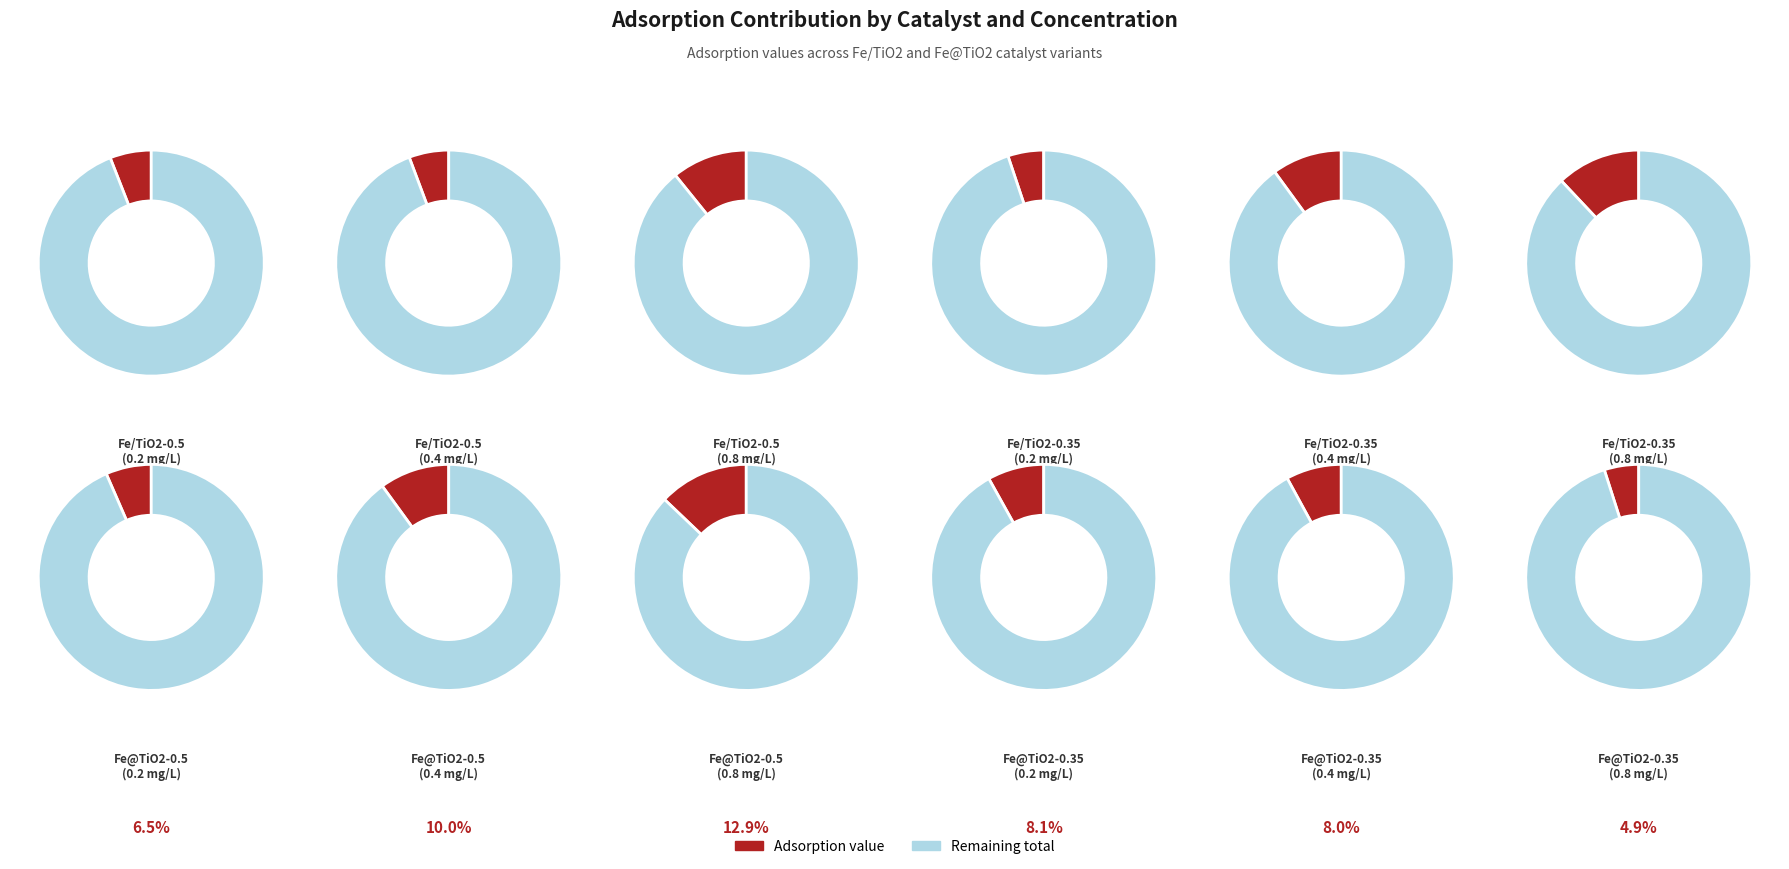

To the nearest percent, what percentage of the pie is C-0.2?

7%